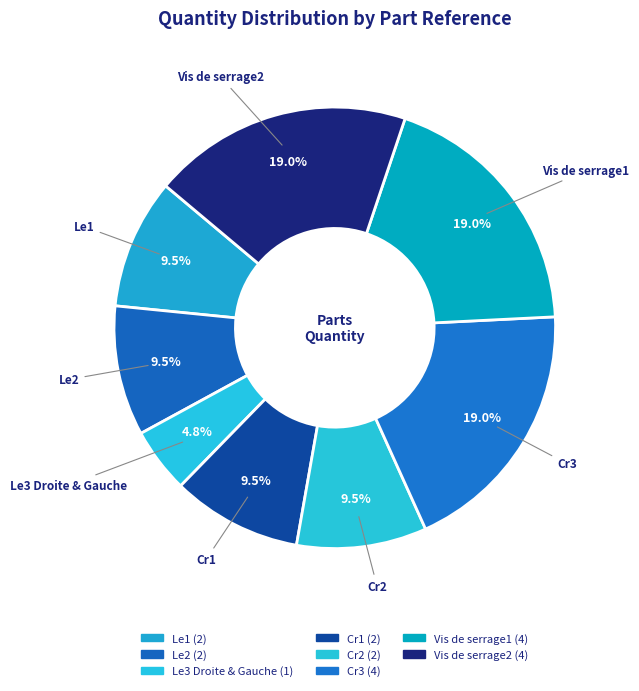

How many segments does this pie chart have?

8